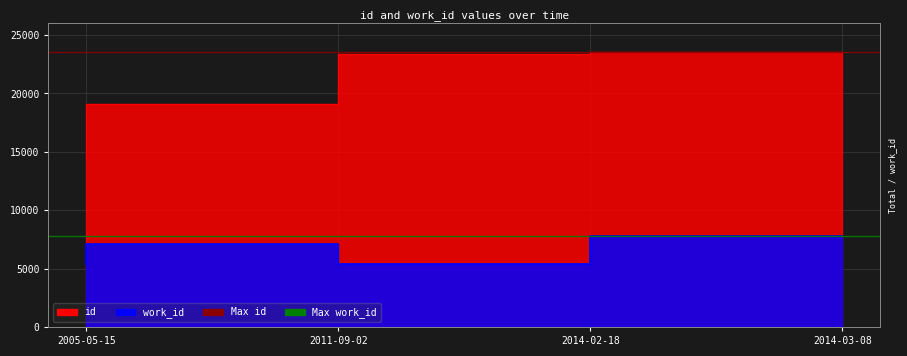

How many lines are shown in the chart?

2